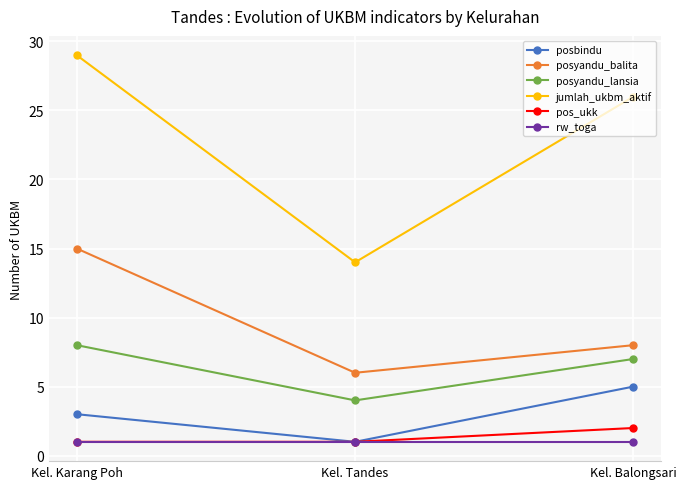

Between Kel. Tandes and Kel. Balongsari, which series saw the biggest shift?

jumlah_ukbm_aktif